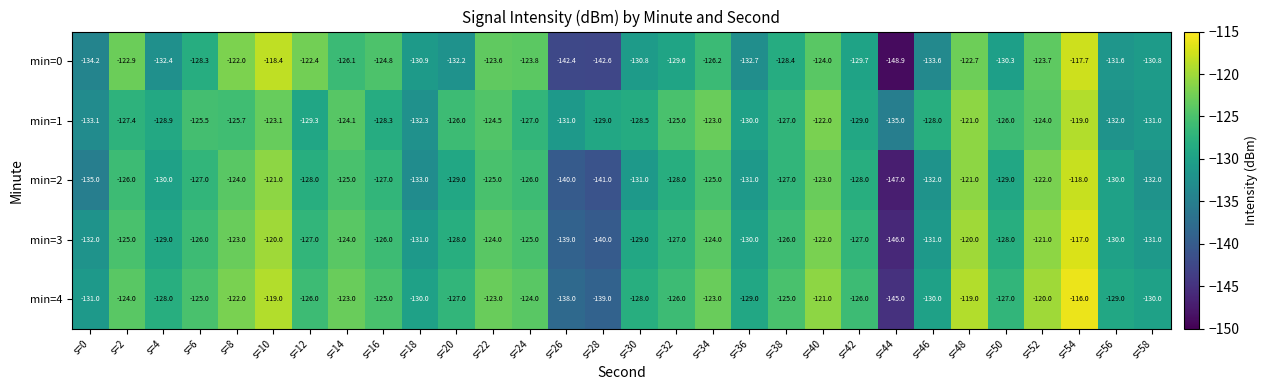

List the series in order of their peak value, lowest first.

min=1, min=2, min=0, min=3, min=4